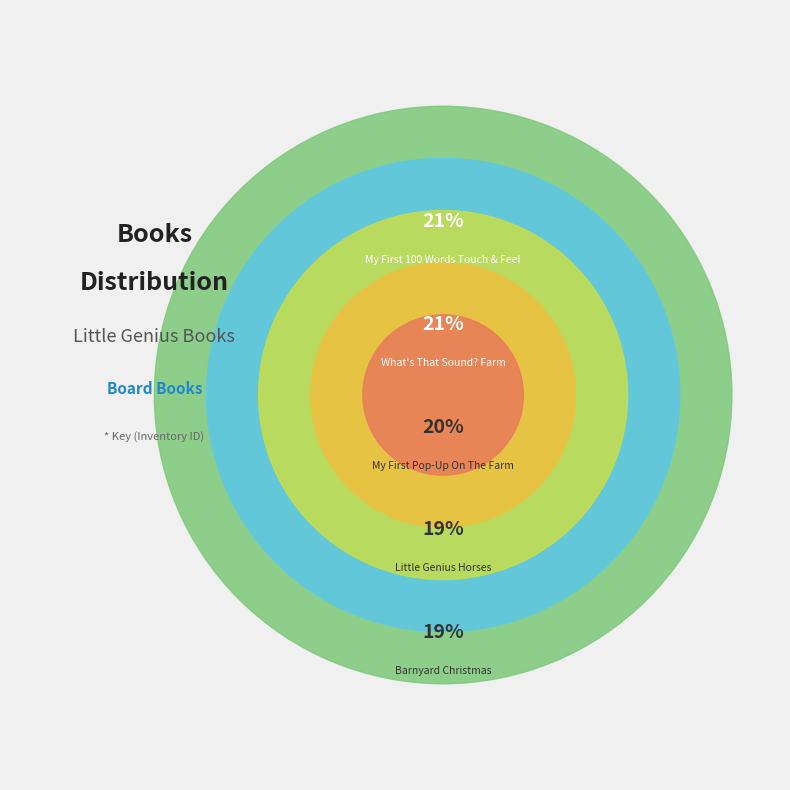

Count the number of slices in the pie.

5